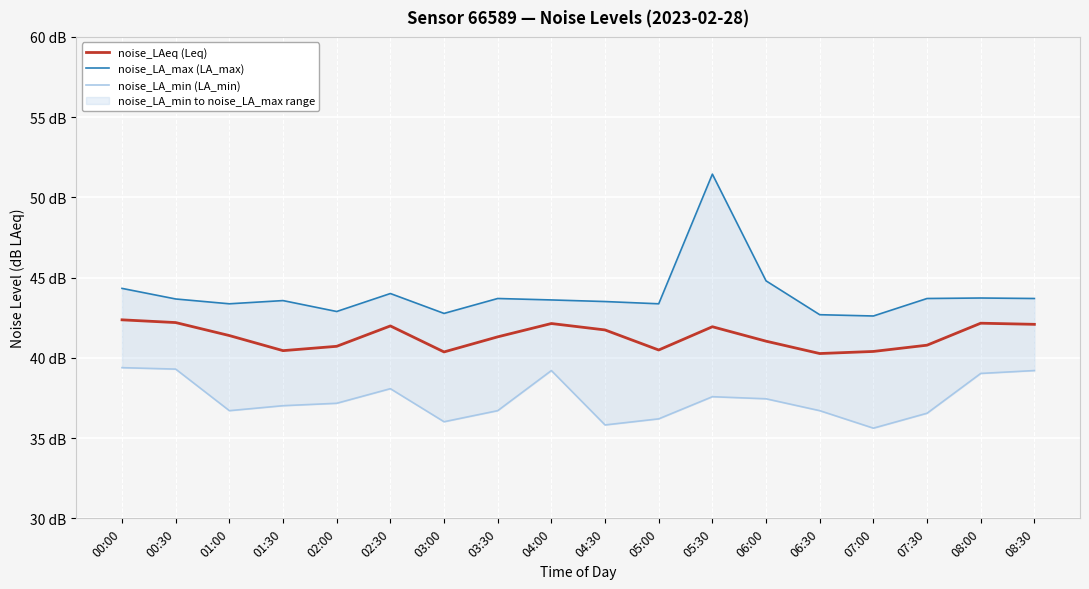

True or false: noise_LAeq (Leq) and noise_LA_min (LA_min) cross at least once.

False